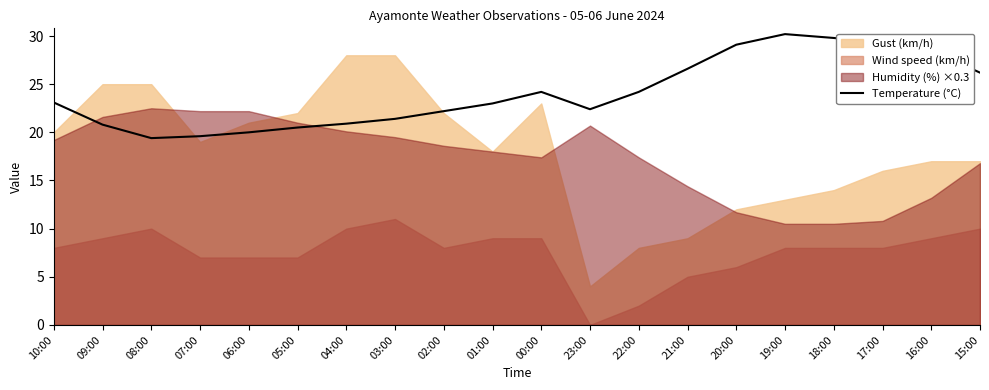

What is the label of the 1st point from the right?

15:00